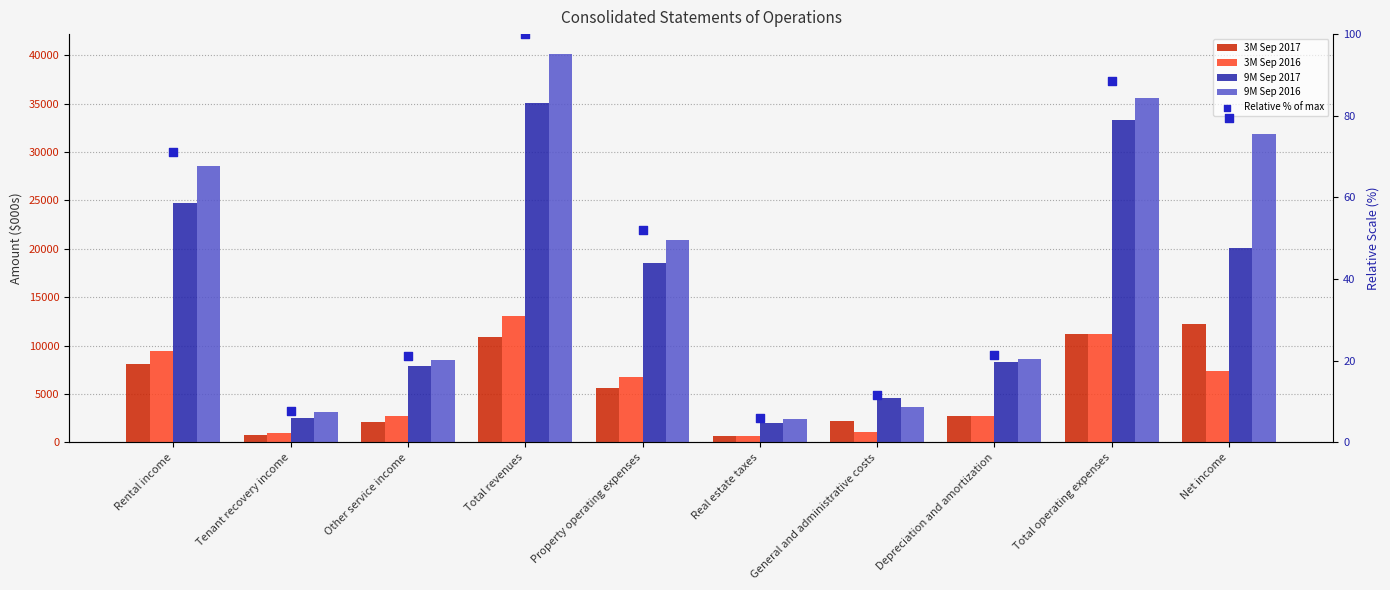

Which series contains the highest Y value?

9M Sep 2016